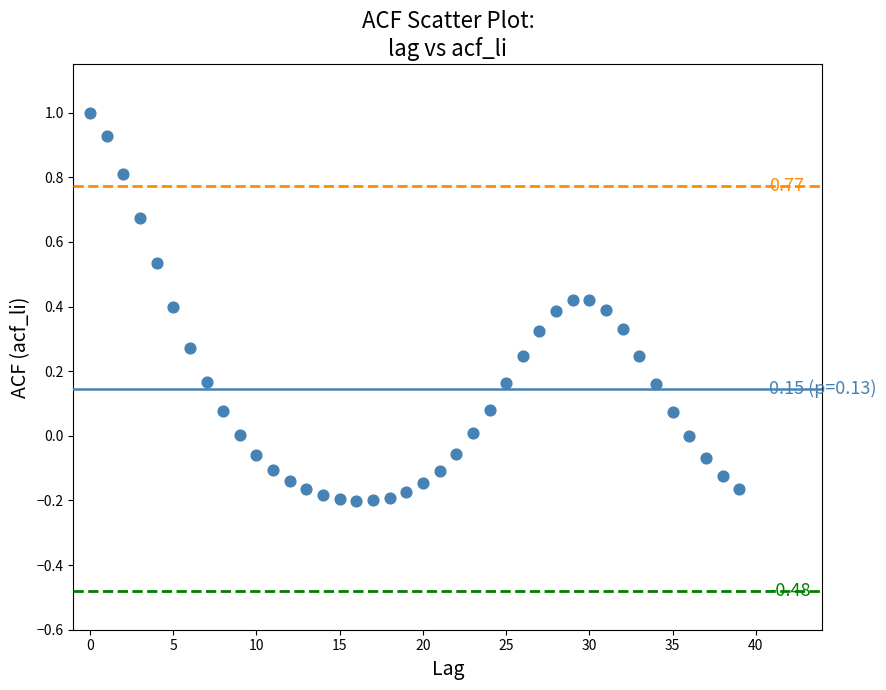

What is the range of Y values (max minus min)?

1.2